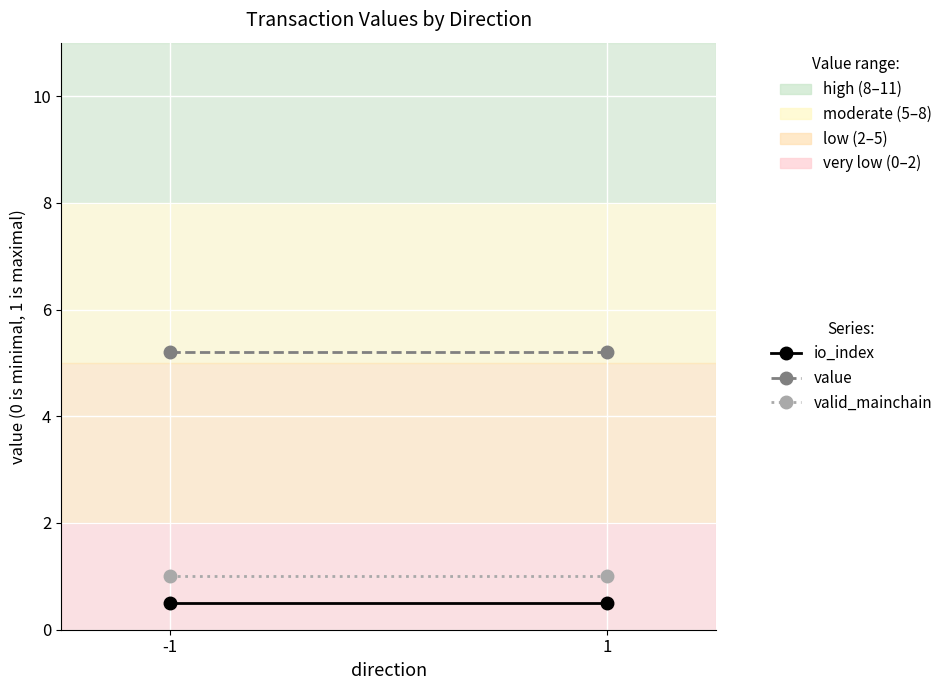

Which has a higher value, 1 or -1?

1